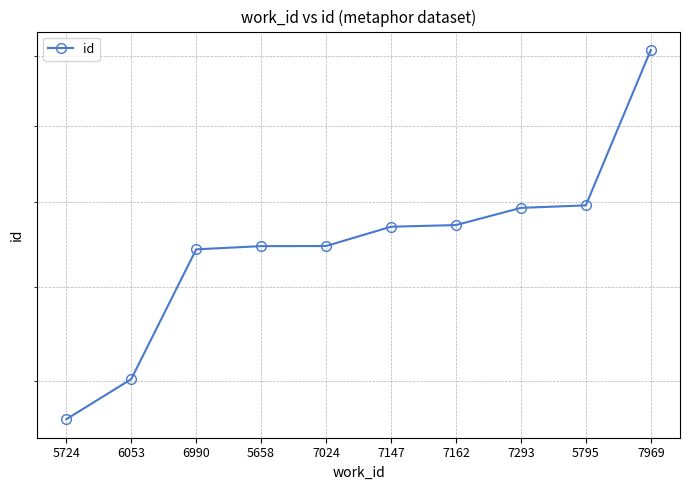

What is the difference between the values at 7969 and 5658?

5239